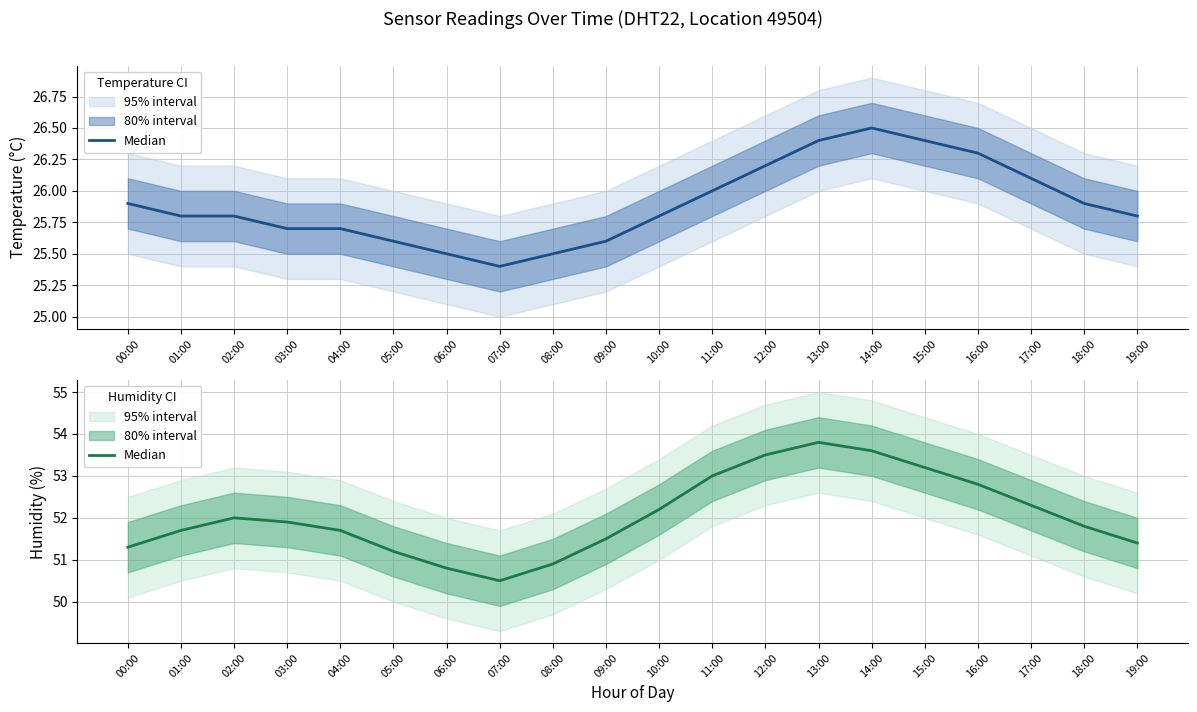

What is the minimum value shown in the chart?

50.5